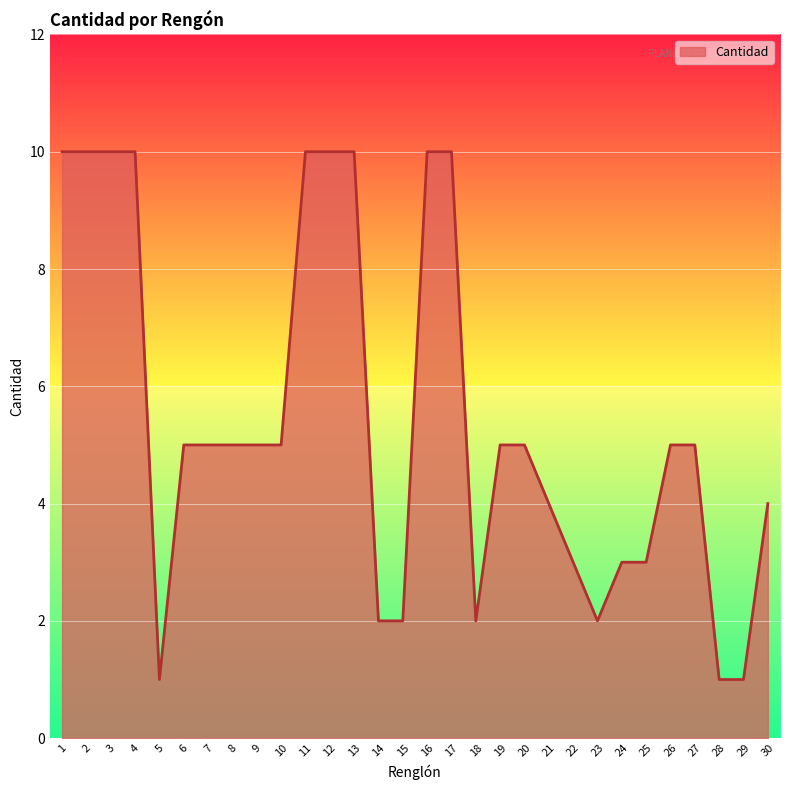

What is the ratio of the value at 6 to the value at 25?

1.7